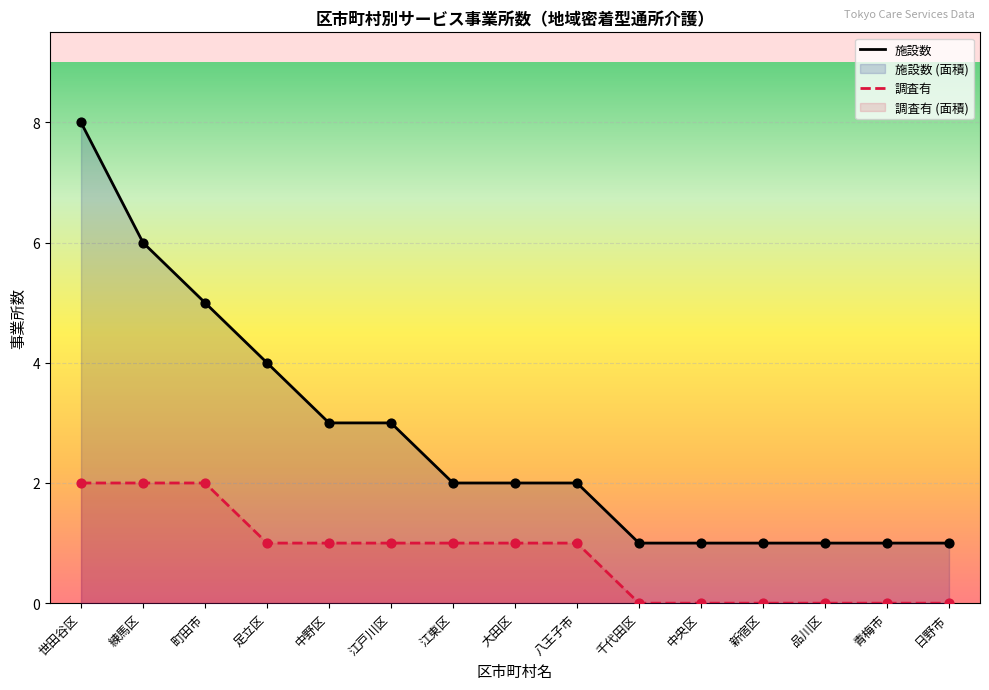

Which series has the largest total across all categories?

施設数